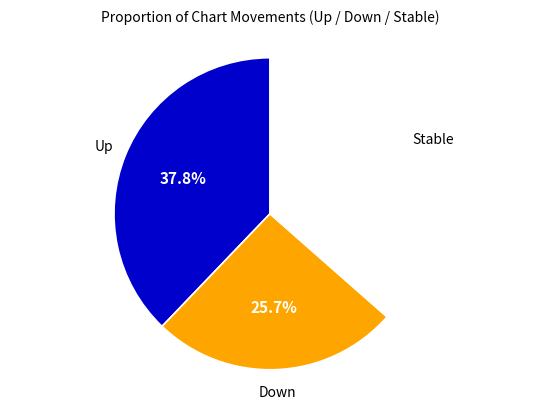

Is there a majority slice in this chart?

No